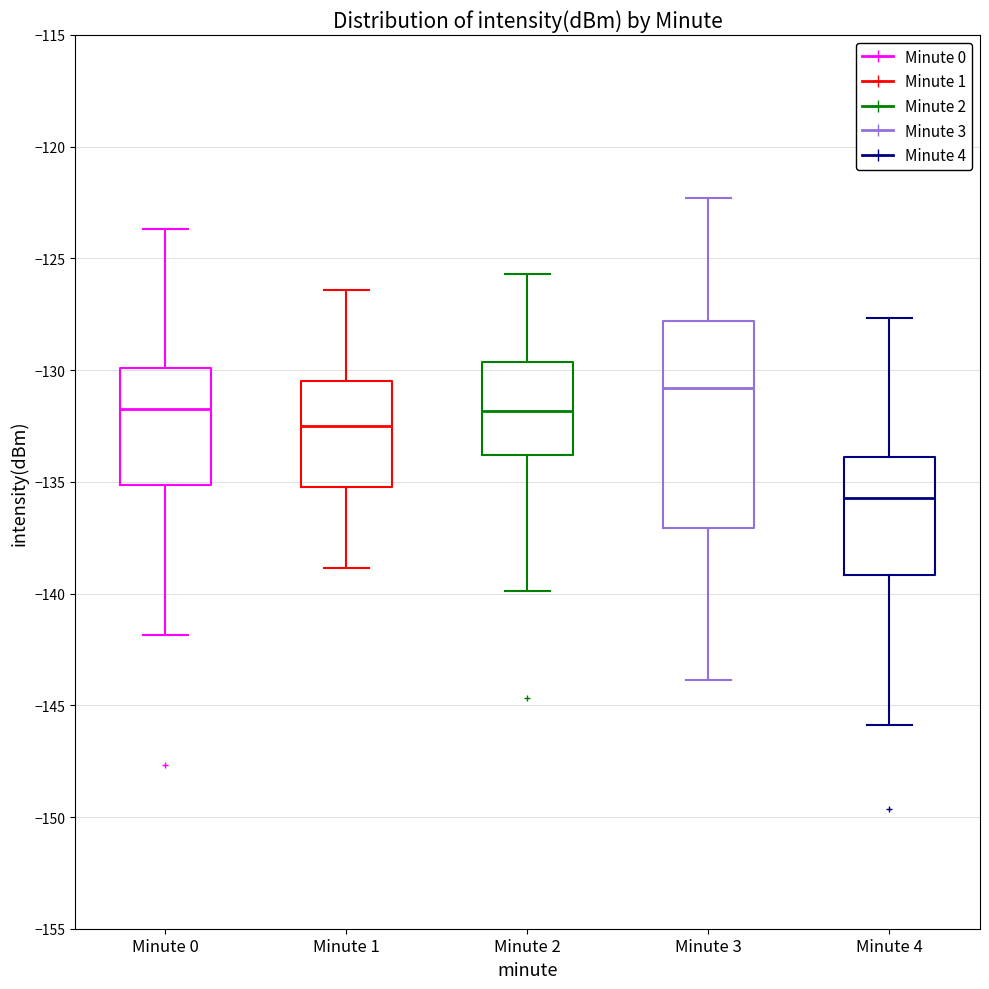

Where does the upper whisker of the box for Minute 4 end on the y-axis? The values are not printed on the chart, so give them approximately, as read against the axis.

-127.5